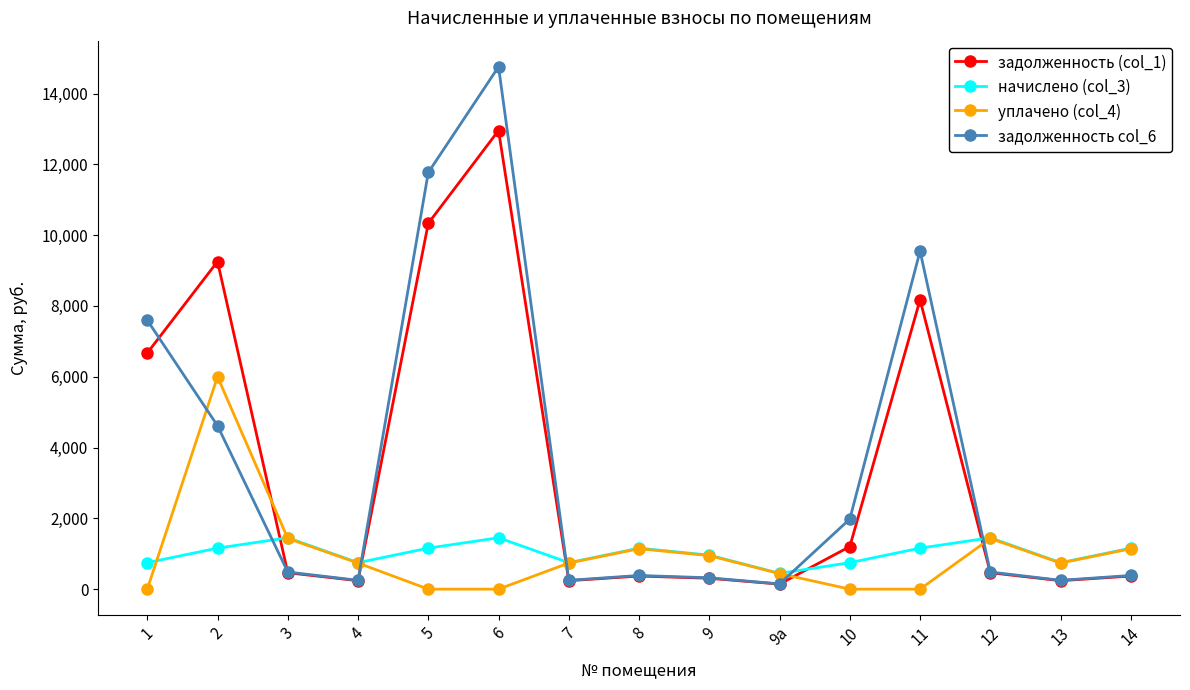

What position from the right is 3?

13